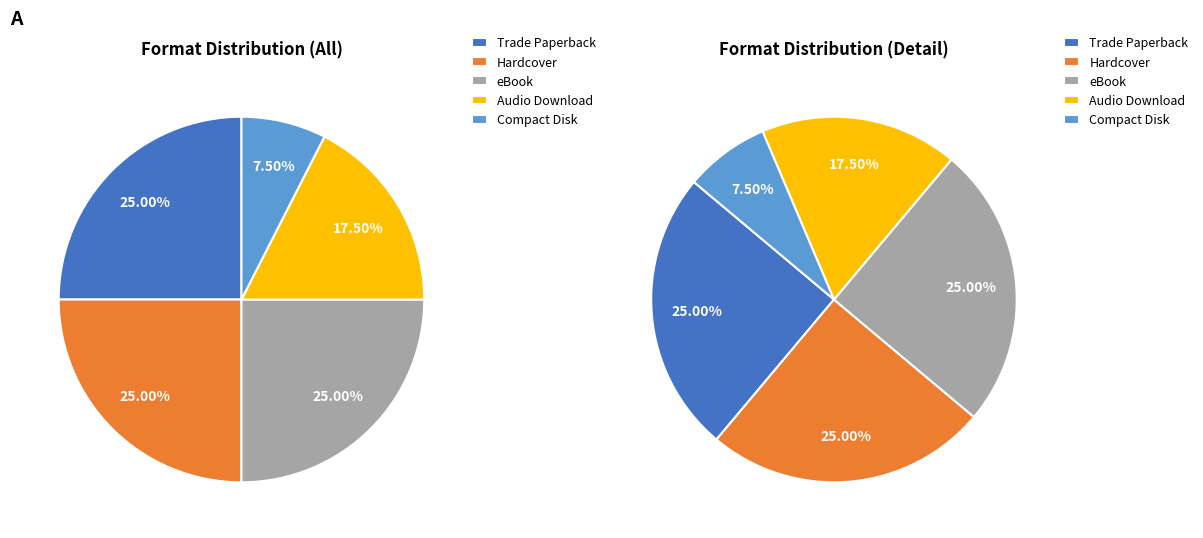

To the nearest percent, what portion does Hardcover represent?

25%